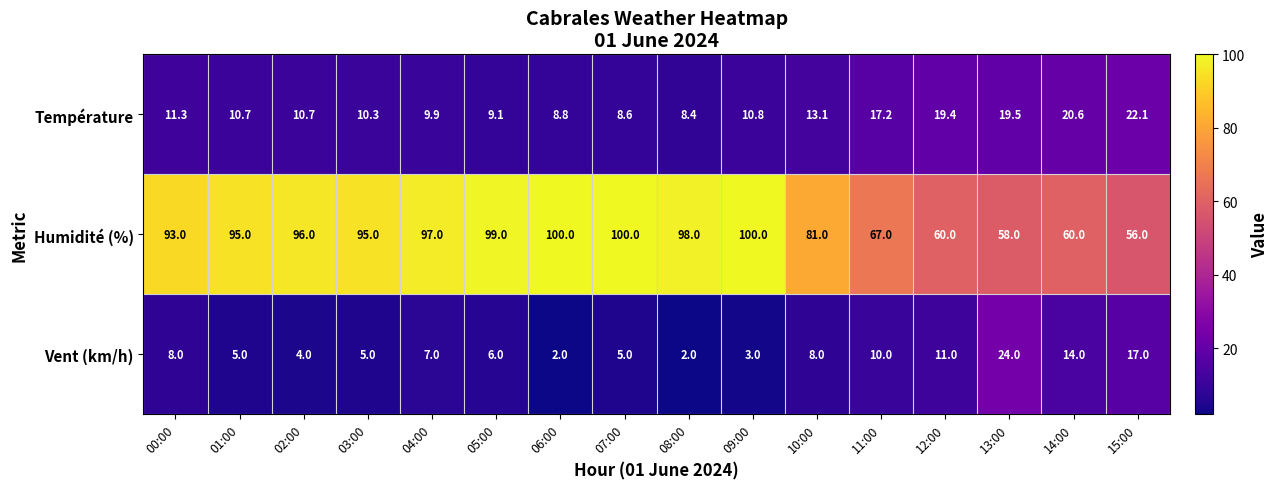

What is the highest value of the Vent (km/h) series?

24.0